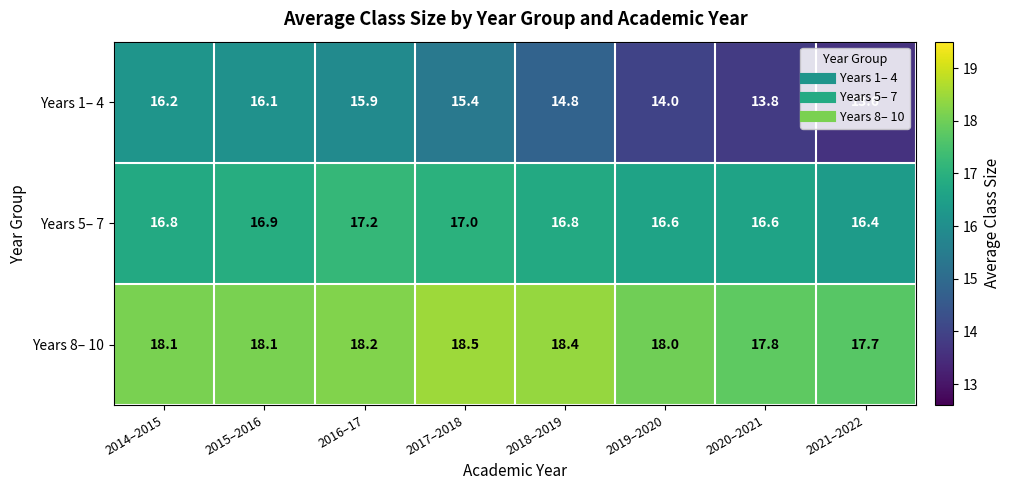

List the series in order of their peak value, lowest first.

Years 1– 4, Years 5– 7, Years 8– 10